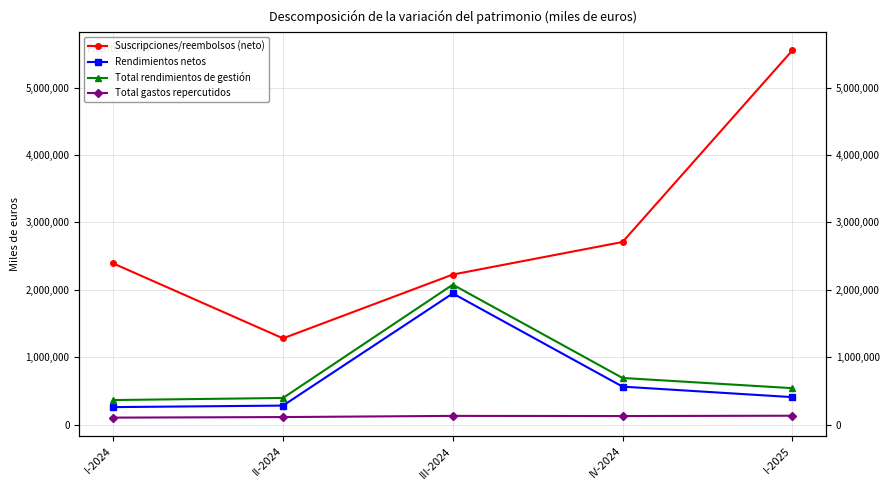

Reading right to left, list all the values displayed in this chart.

Suscripciones/reembolsos (neto): I-2025=5550254	IV-2024=2709422	III-2024=2226843	II-2024=1280531	I-2024=2391257
Rendimientos netos: I-2025=408898	IV-2024=564615	III-2024=1946719	II-2024=283518	I-2024=260917
Total rendimientos de gestión: I-2025=541957	IV-2024=692941	III-2024=2076807	II-2024=396433	I-2024=365553
Total gastos repercutidos: I-2025=133359	IV-2024=128459	III-2024=130778	II-2024=113219	I-2024=105046